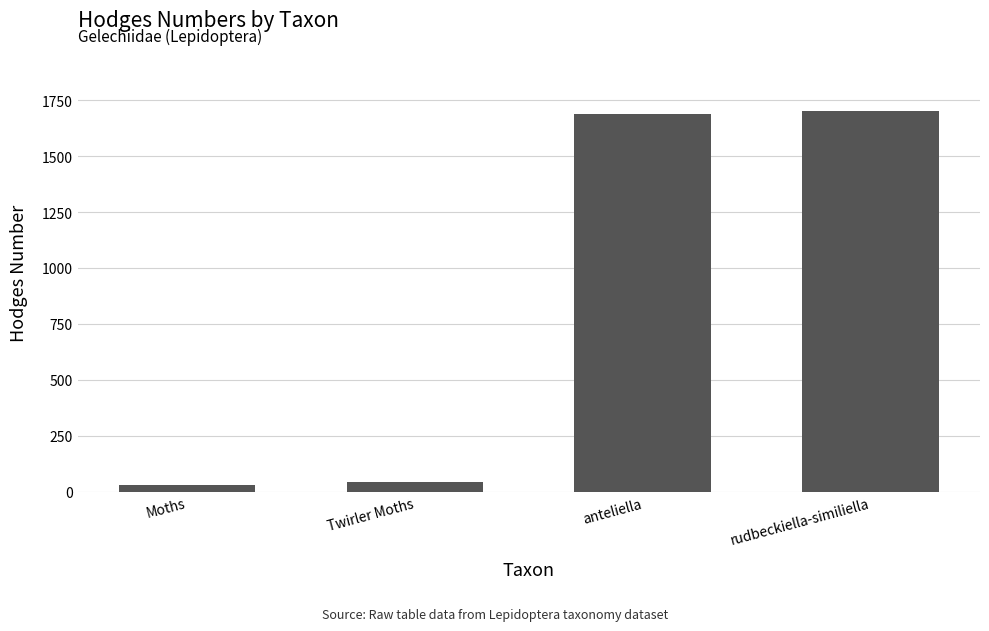

What is the approximate value at rudbeckiella-similiella?

1702.0